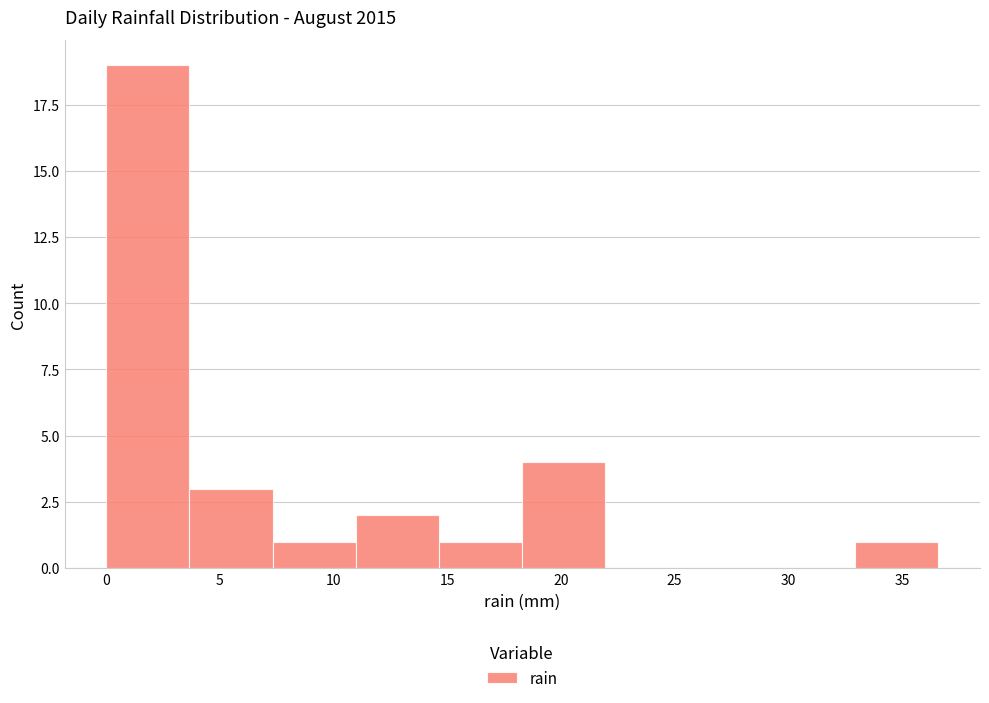

How tall is the bar that spans 7.5 to 11.0 on the x-axis? Neither the bar edges nor the heights are printed on the chart, so give them approximately, as read against the axes.

1